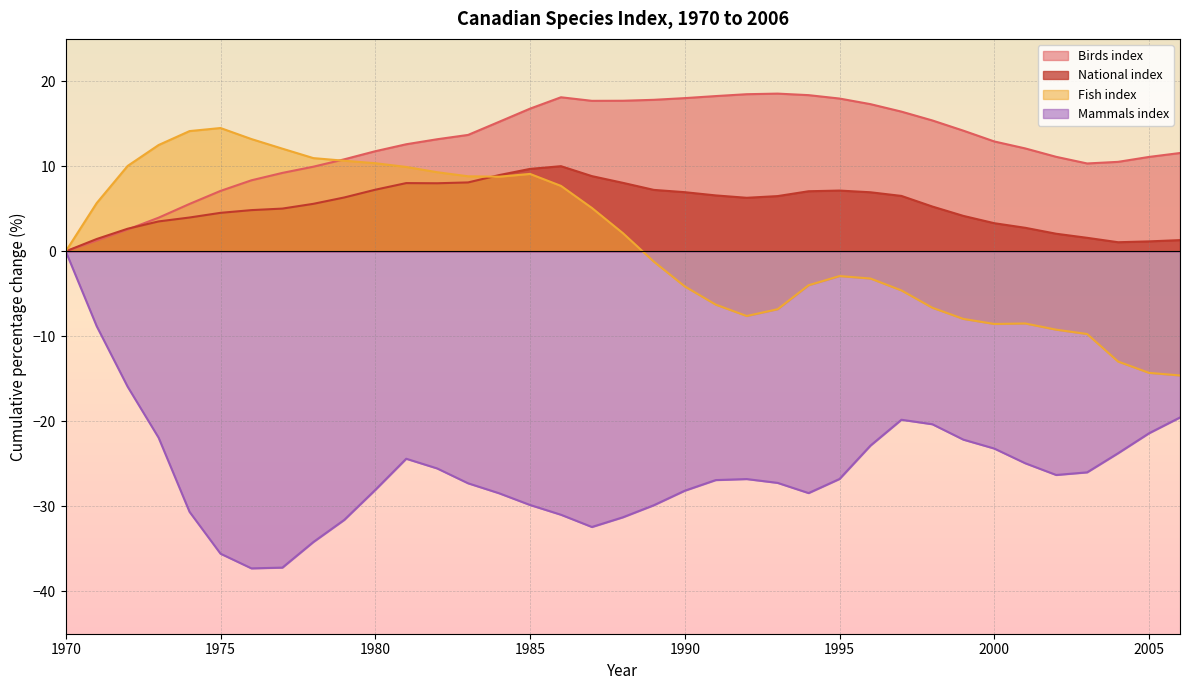

How many lines are shown in the chart?

4